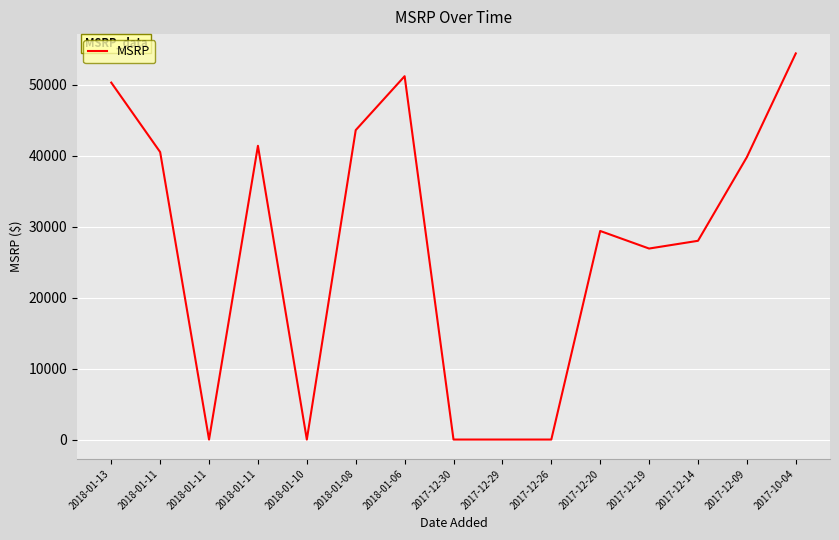

What is the difference between the maximum and minimum values?

54390